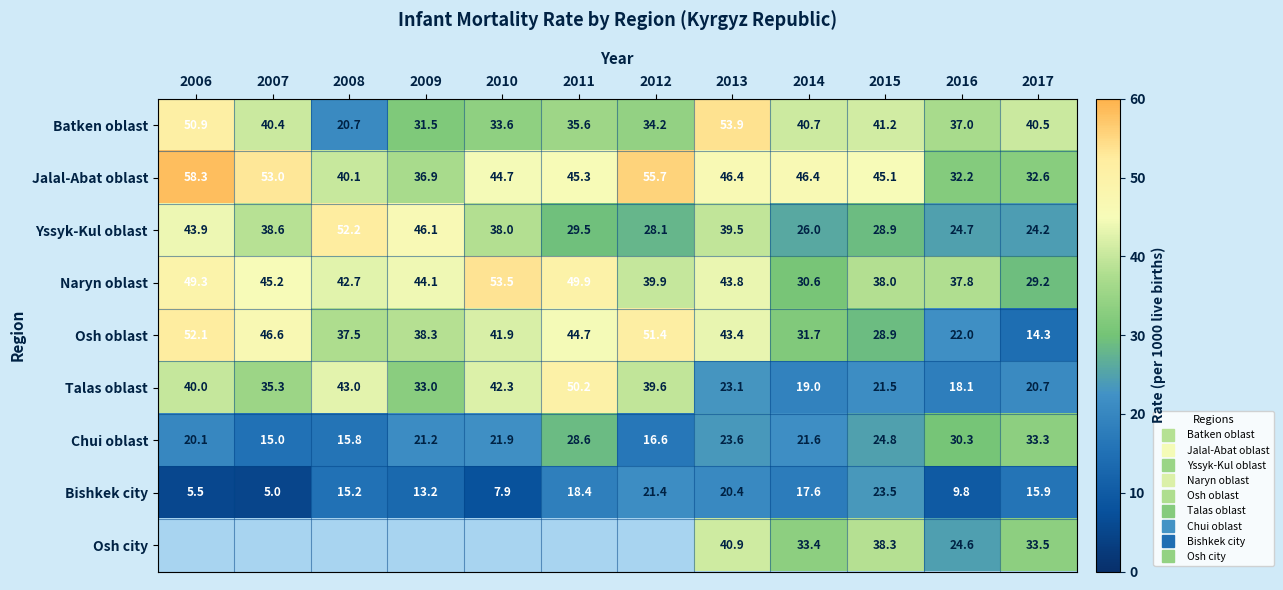

The value of Naryn oblast at 2006 is 12.5. True or false?

False